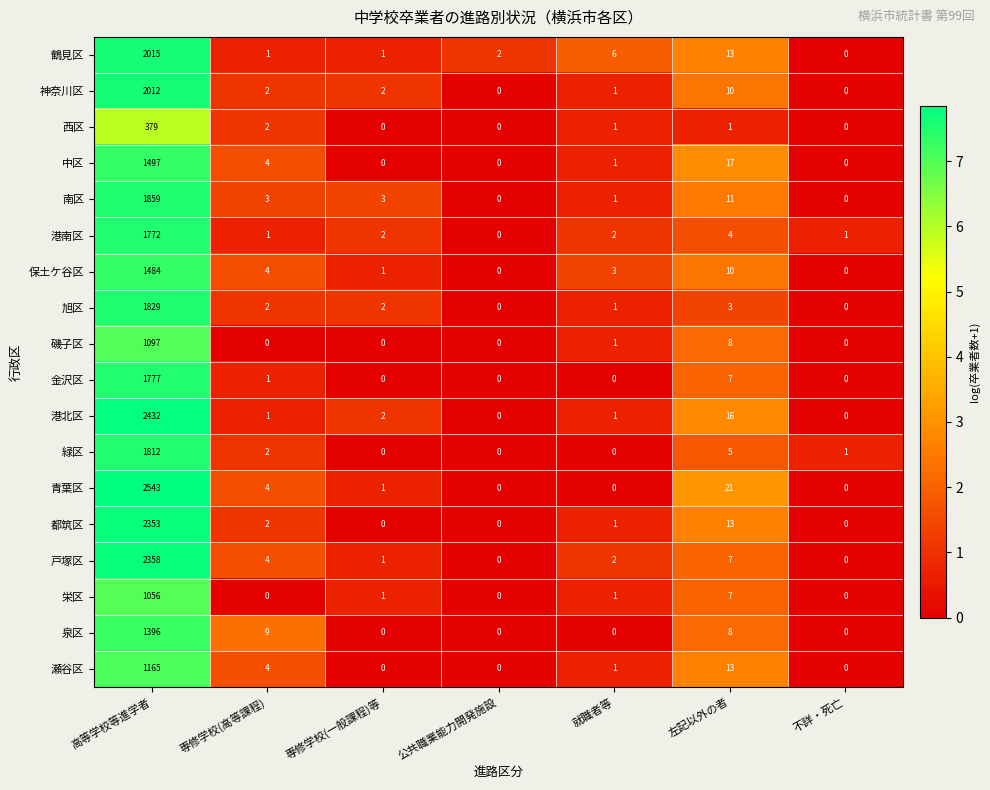

What is the maximum value for 緑区?

1812